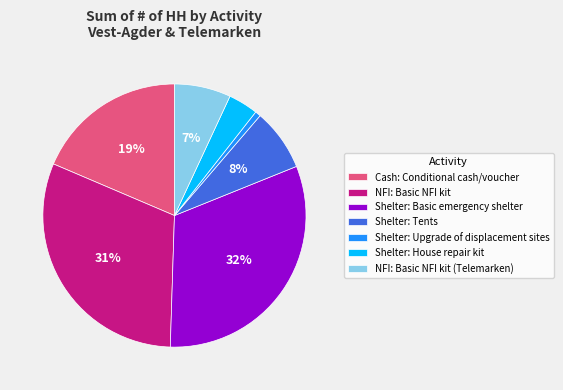

What is the smallest slice in the pie chart?

Shelter: Upgrade of displacement sites